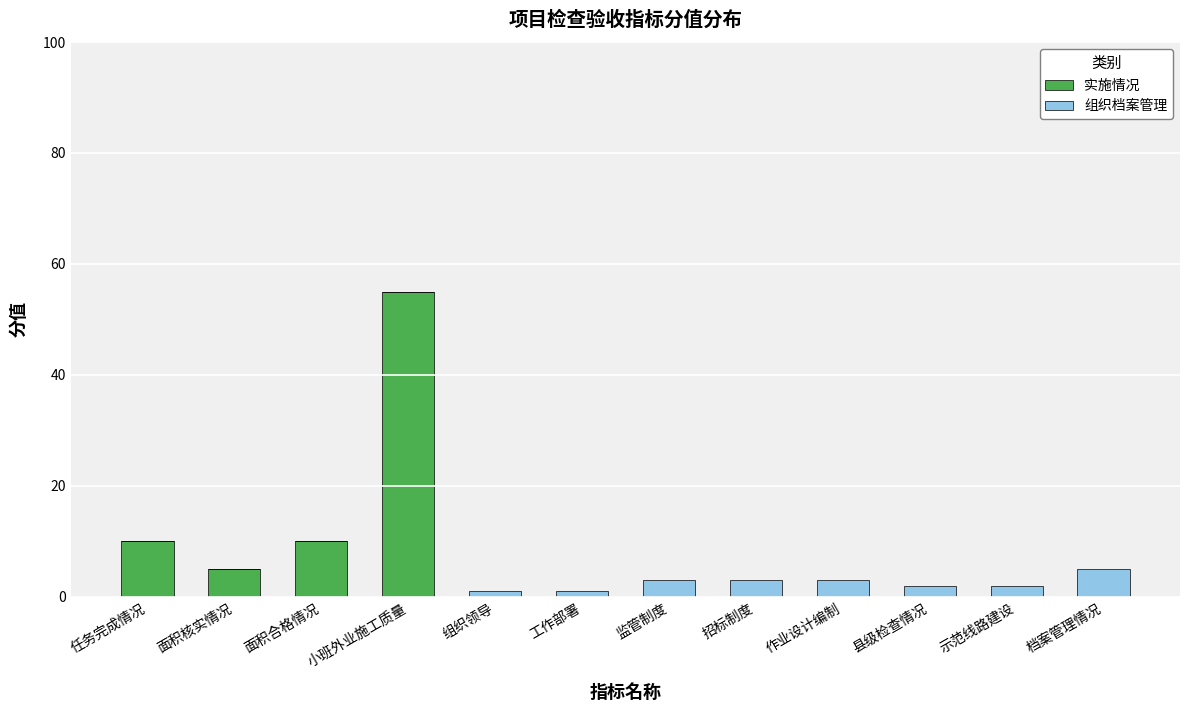

Count the number of data series in this chart.

2